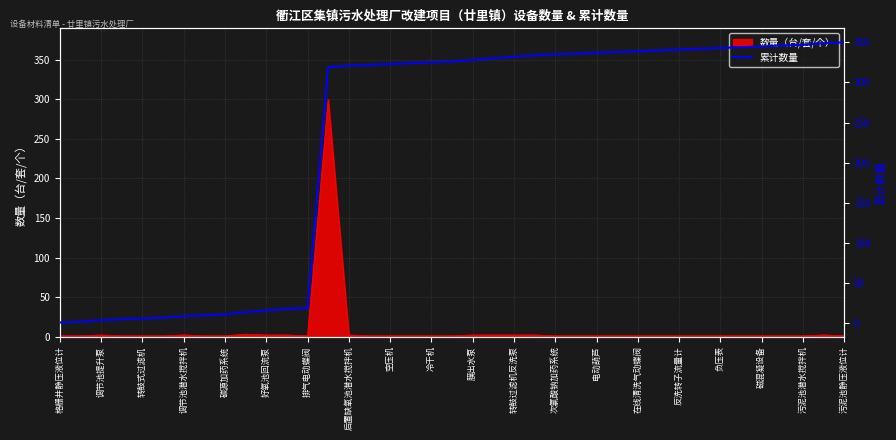

What is the difference between the values at 调节池提升泵 and 后置缺氧池潜水搅拌机?

317